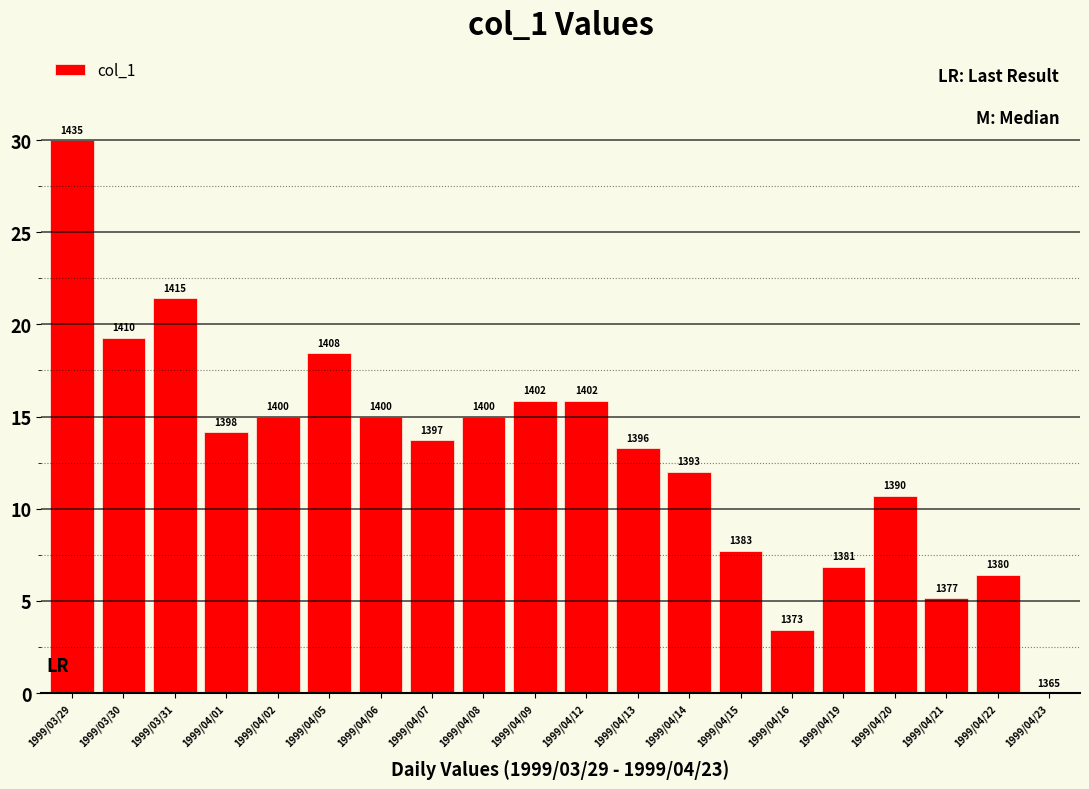

What is the change in value from 1999/04/05 to 1999/04/14?

-6.4